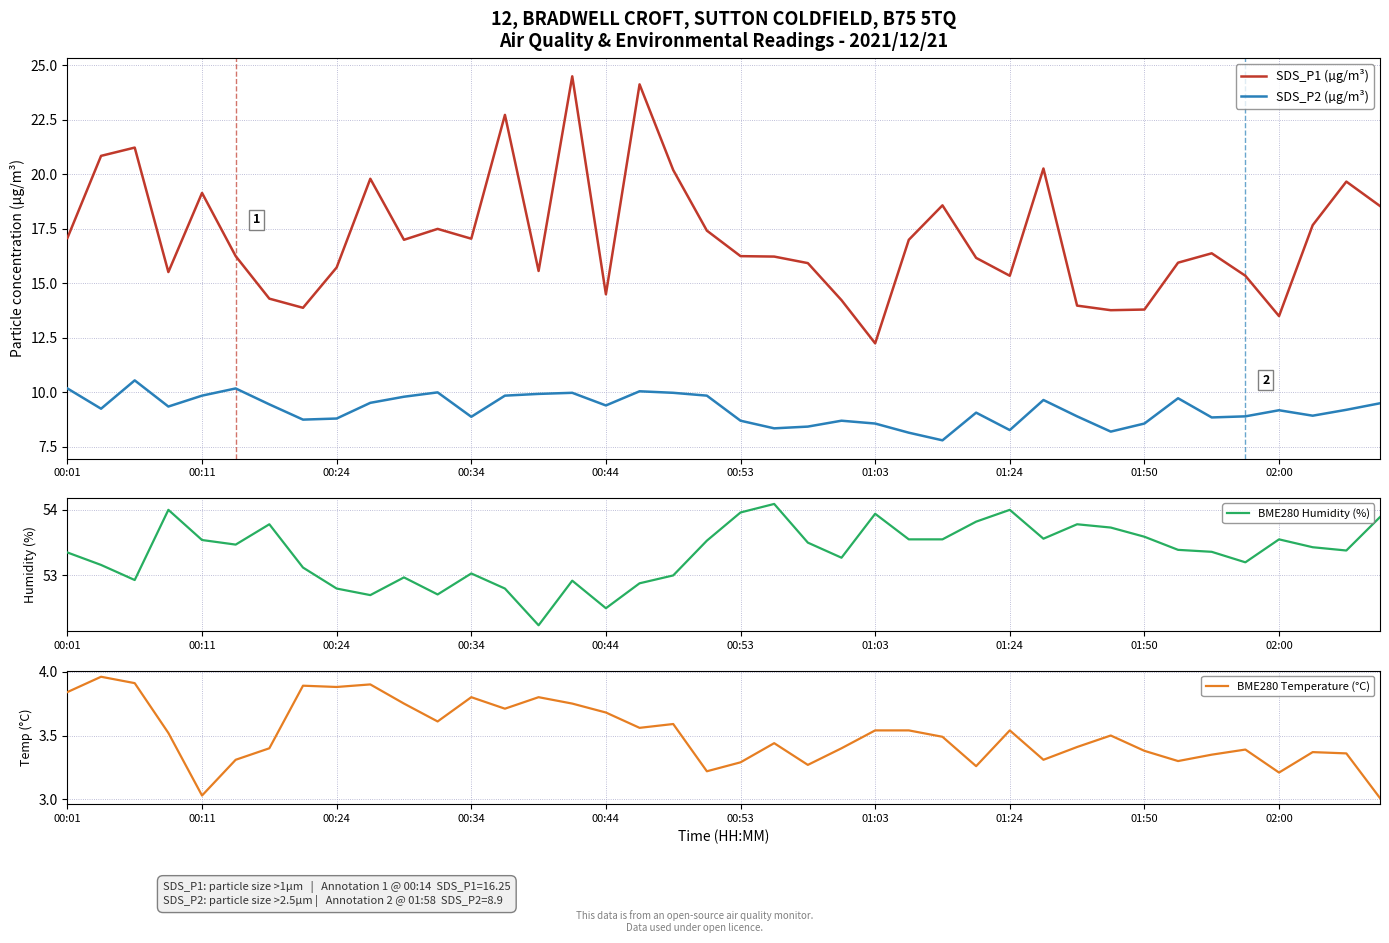

What is the highest value of the SDS_P1 (µg/m³) series?

24.5